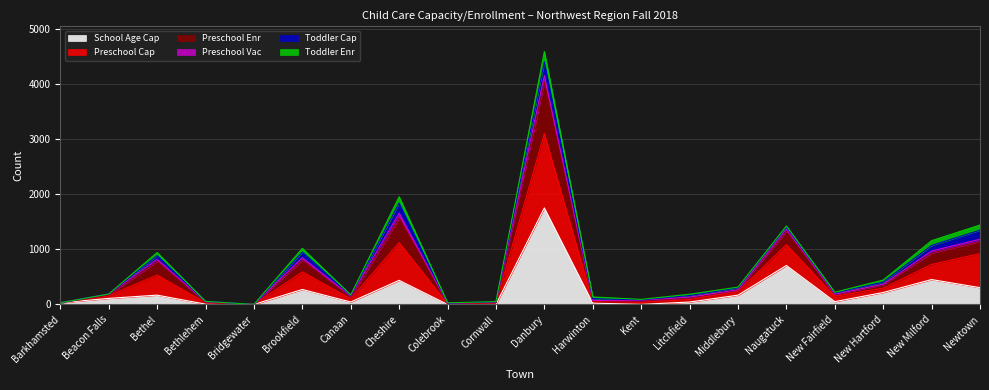

What is the highest value of the School Age Cap series?

1754